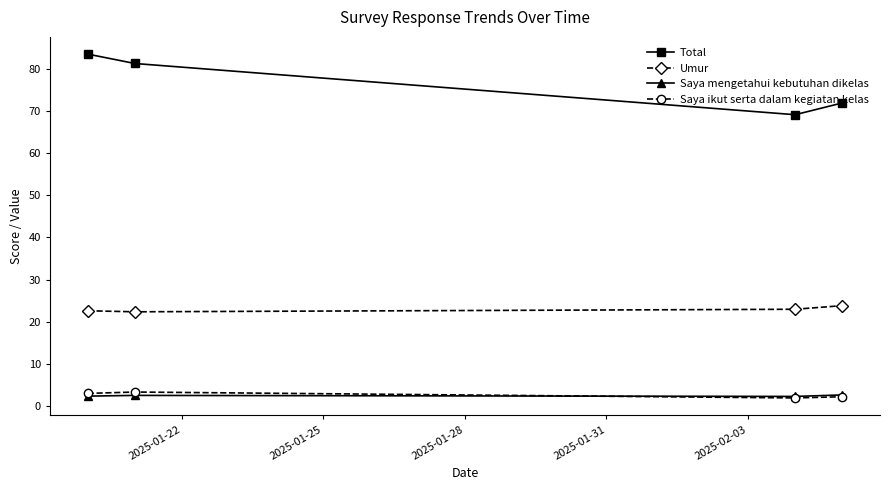

What are all the series names shown in the legend?

Total, Umur, Saya mengetahui kebutuhan dikelas, Saya ikut serta dalam kegiatan kelas